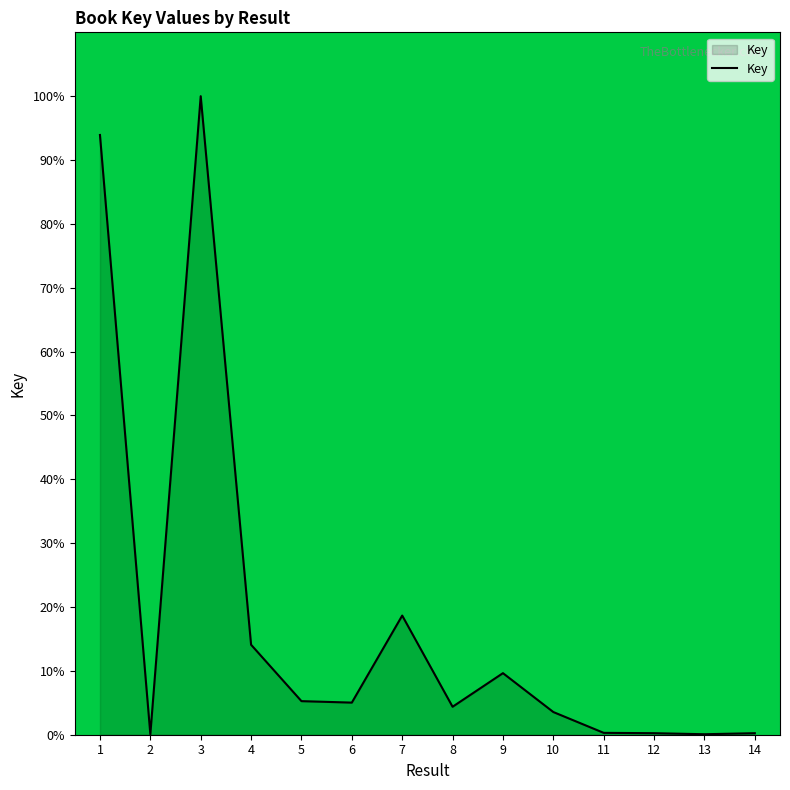

What is the sum of all values?

255.5